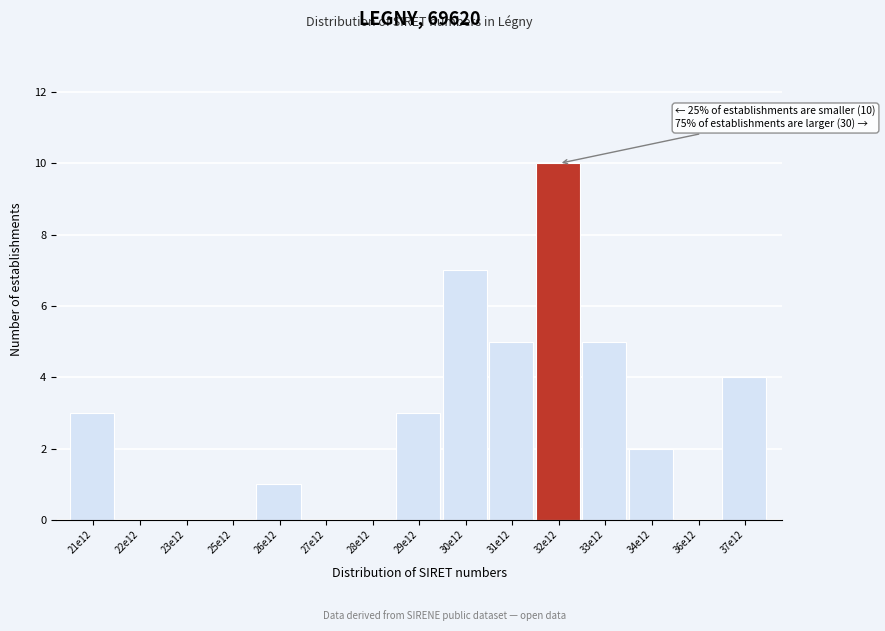

Reading left to right, extract all data points from this chart.

21e12=3	22e12=0	23e12=0	25e12=0	26e12=1	27e12=0	28e12=0	29e12=3	30e12=7	31e12=5	32e12=10	33e12=5	34e12=2	36e12=0	37e12=4